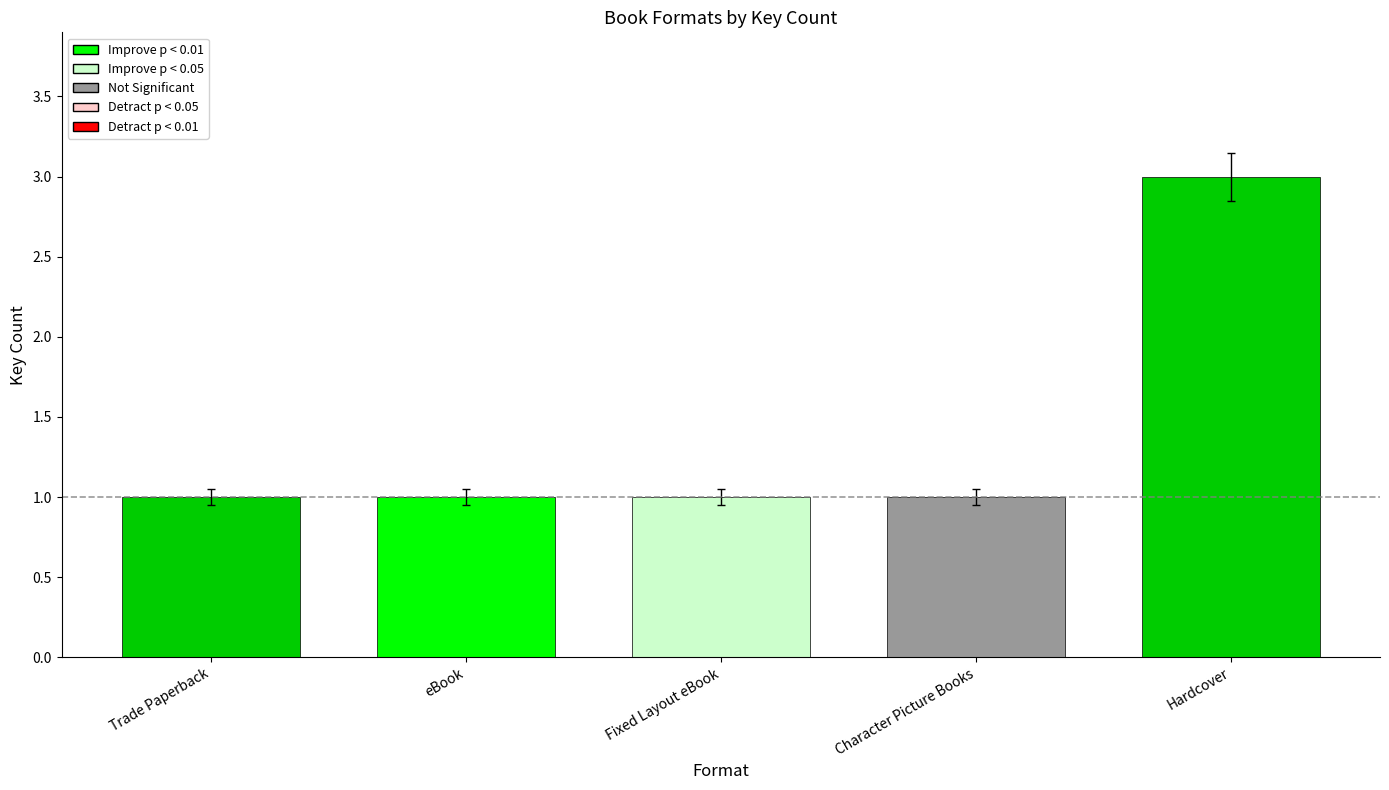

How many data points does each series have?

5